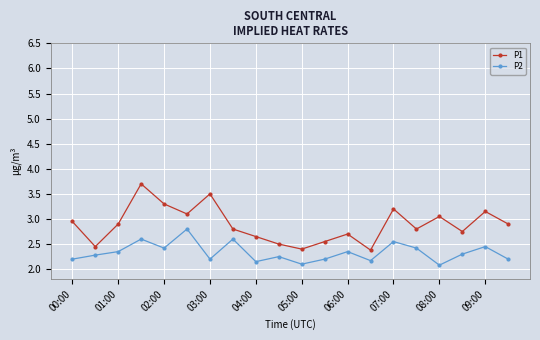

Count the P2 values in the range 2 to 3.

20